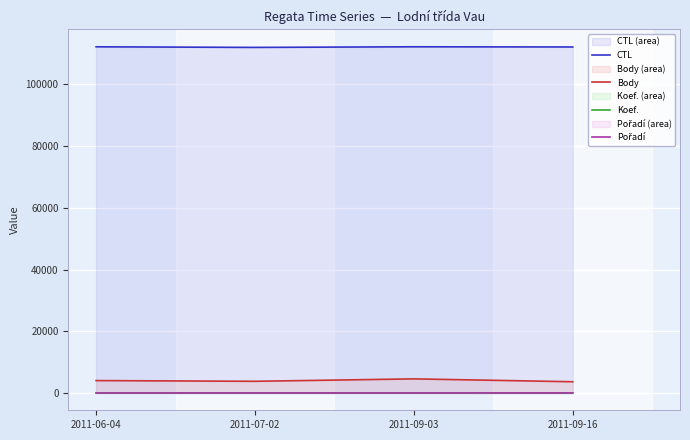

What value does the Body series have at 2011-06-04, to the nearest 10?

4020